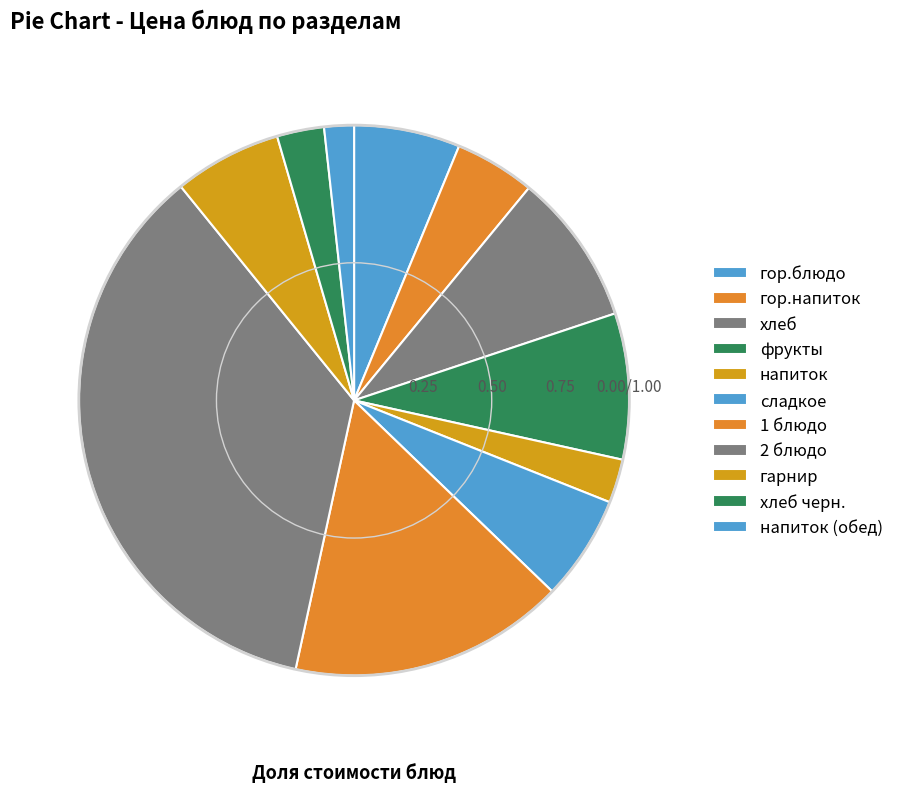

Approximately how many times larger is the value at напиток (обед) compared to хлеб?

0.2